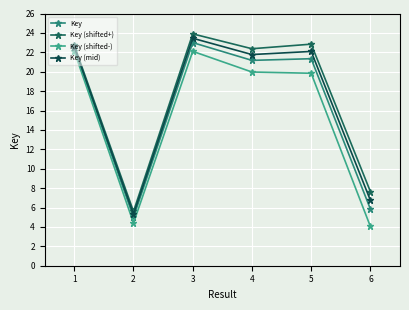

At which label is Key (shifted+) closest to 14?

6